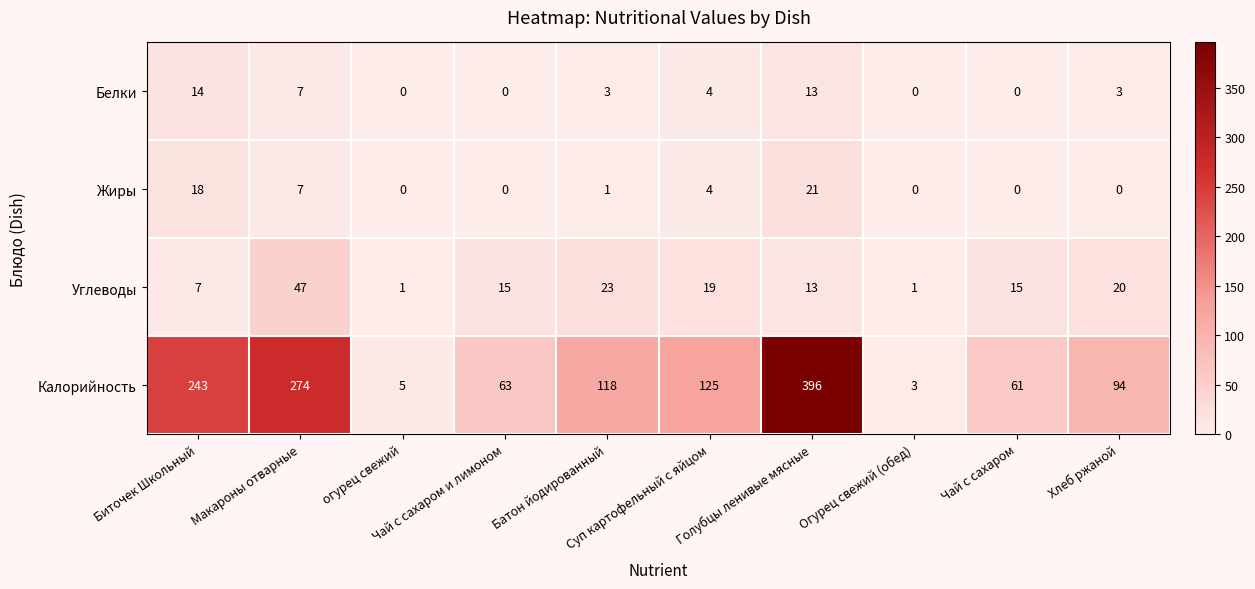

List the series in order of their peak value, highest first.

Калорийность, Углеводы, Жиры, Белки